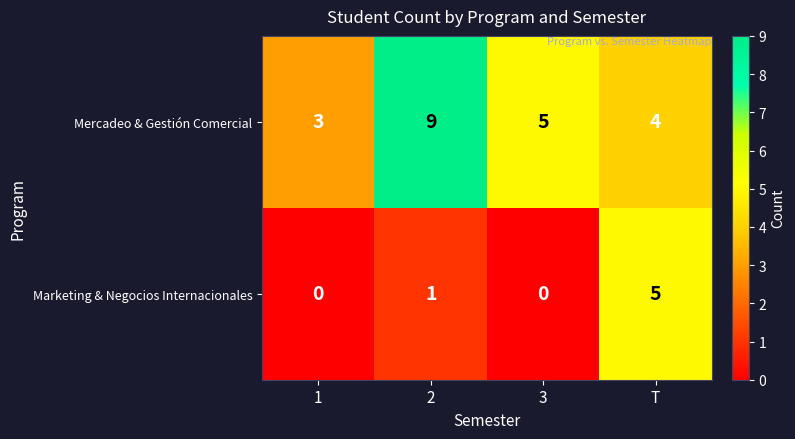

What is the difference between the highest and lowest values at 2?

8